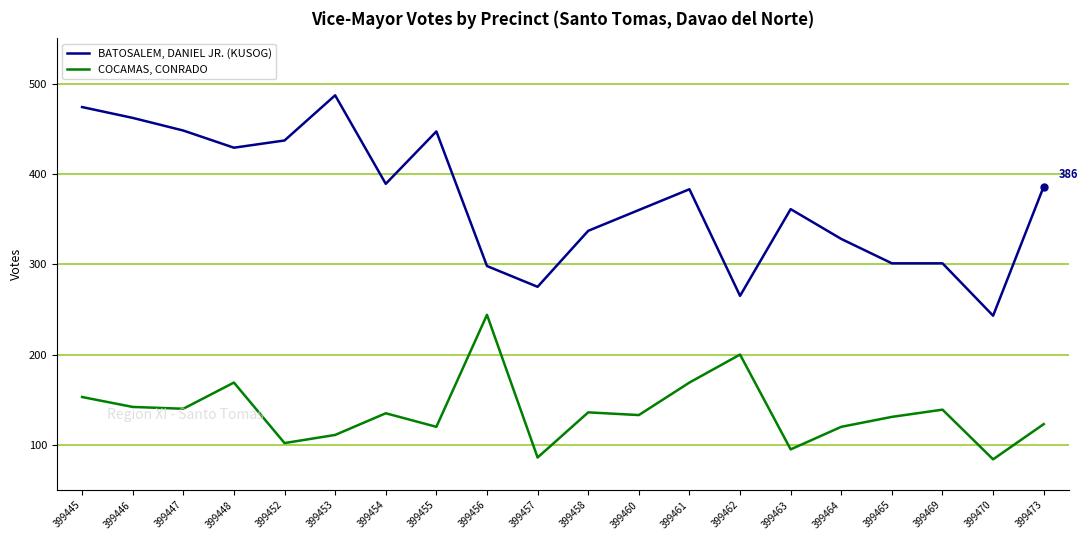

At which category is the sum across all series the highest?

399445